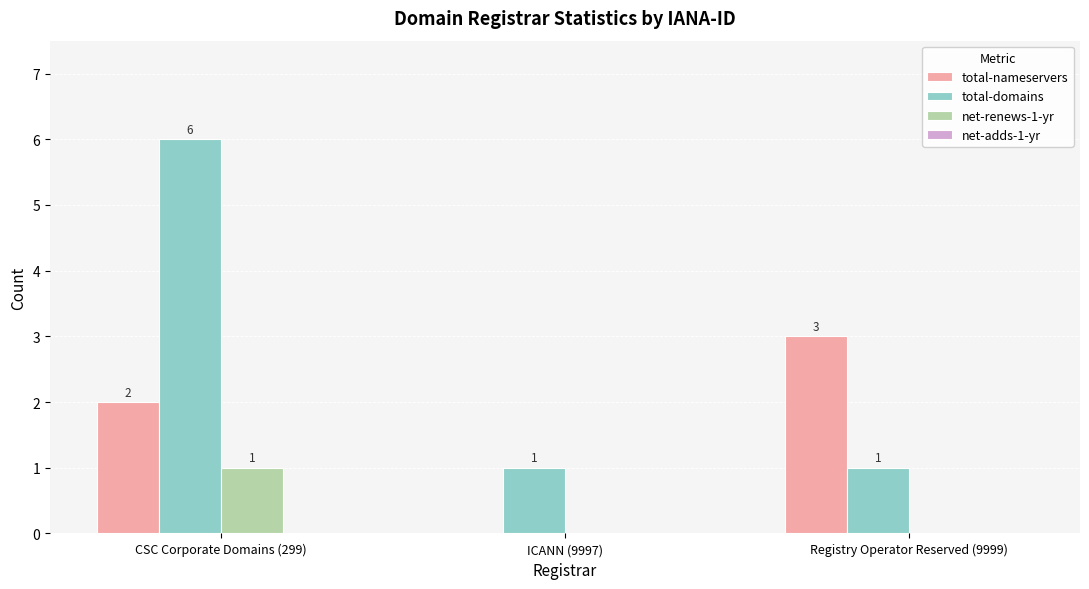

What is the maximum value shown in the chart?

6